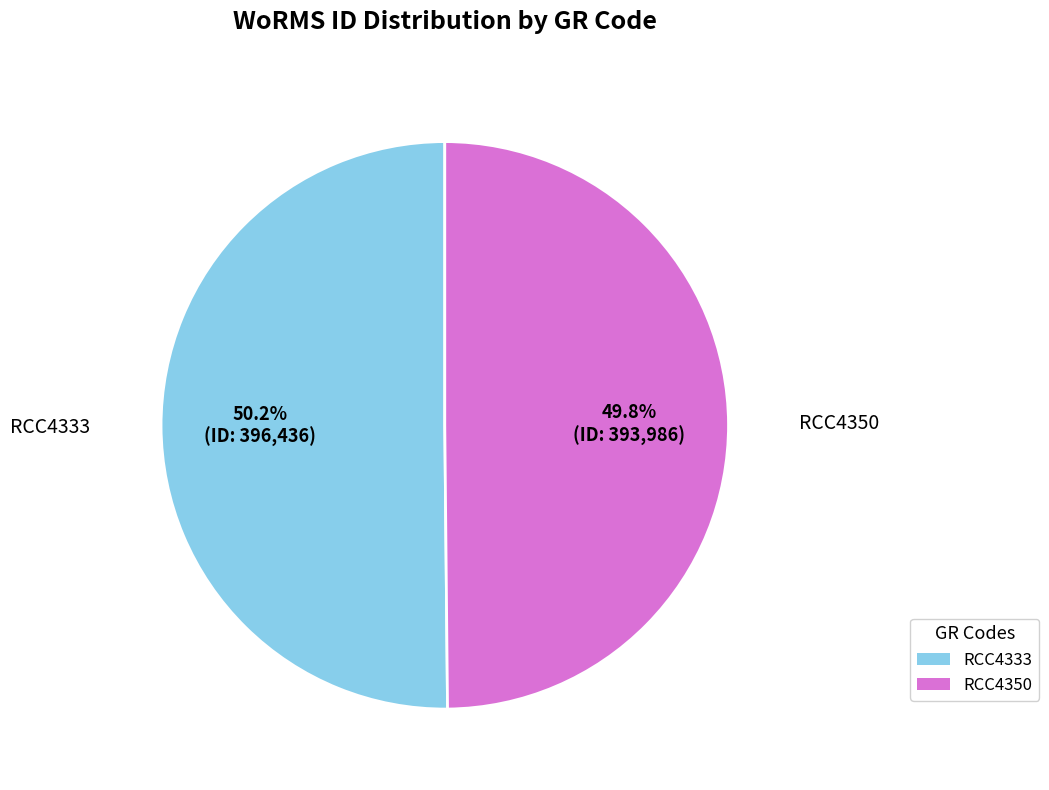

Does any single category account for the majority?

Yes